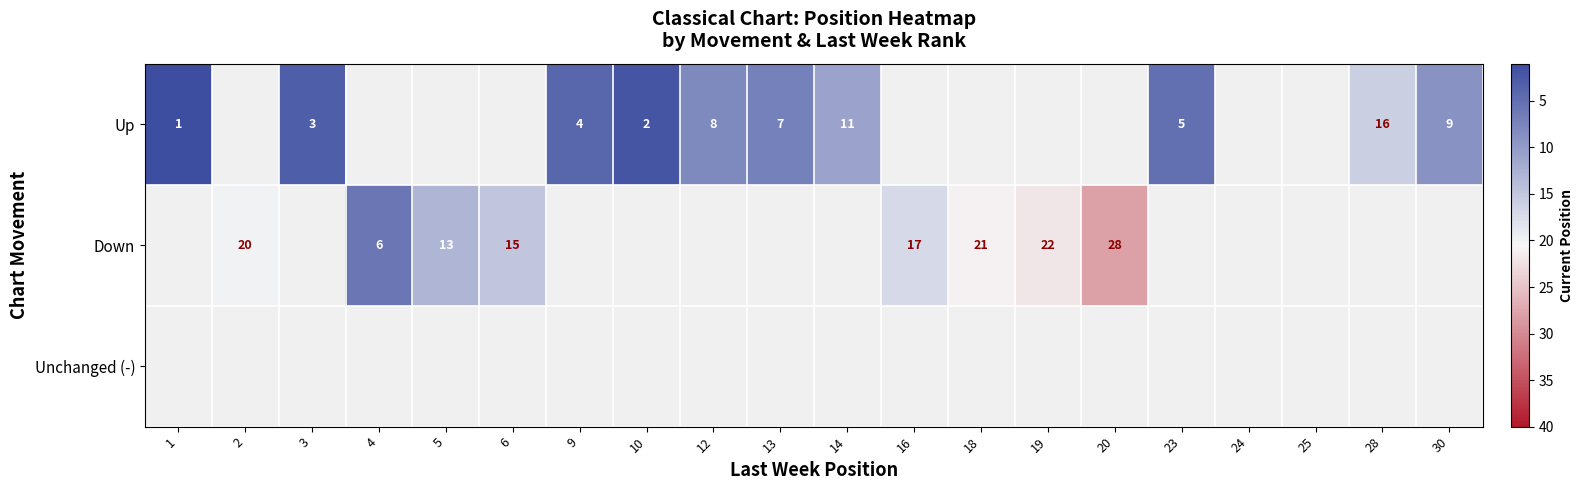

The Up series shows 8 at 12. True or false?

True